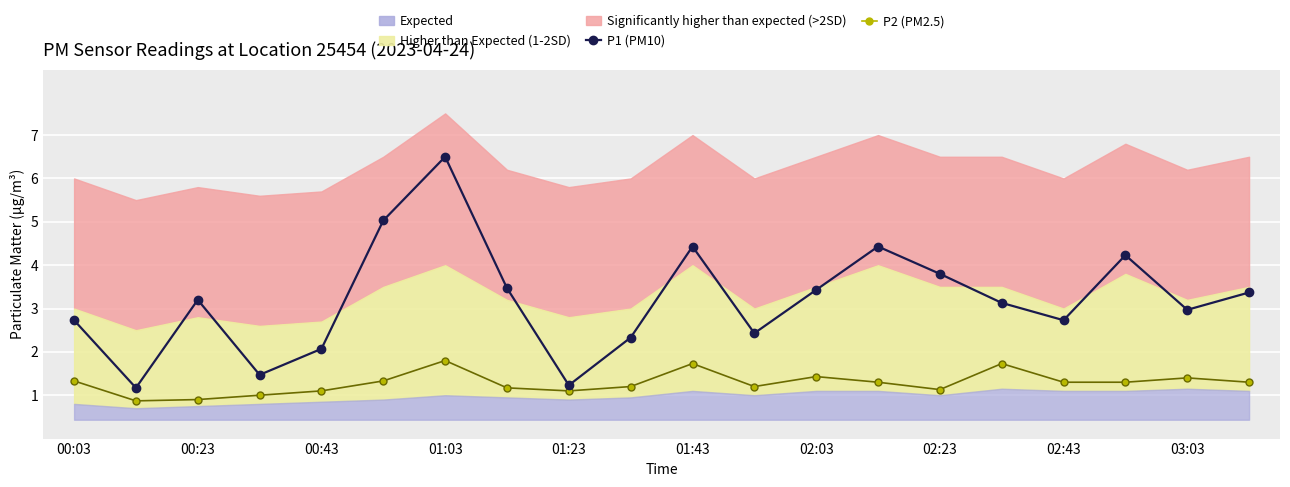

How many values in the P1 (PM10) series are below 3?

9